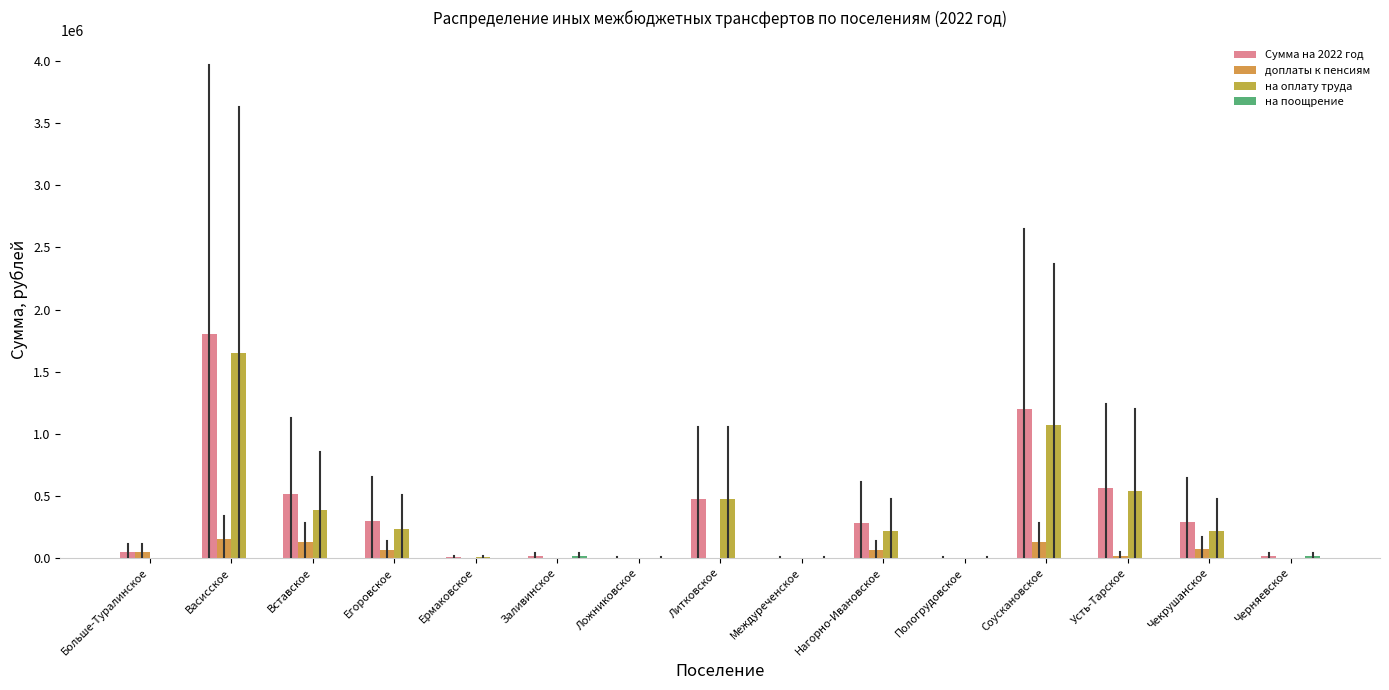

True or false: на оплату труда has a value of 0.0 at Пологрудовское.

True